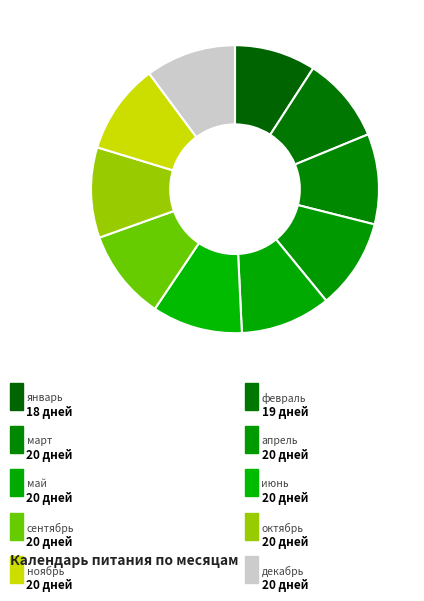

Which slice is the smallest?

январь